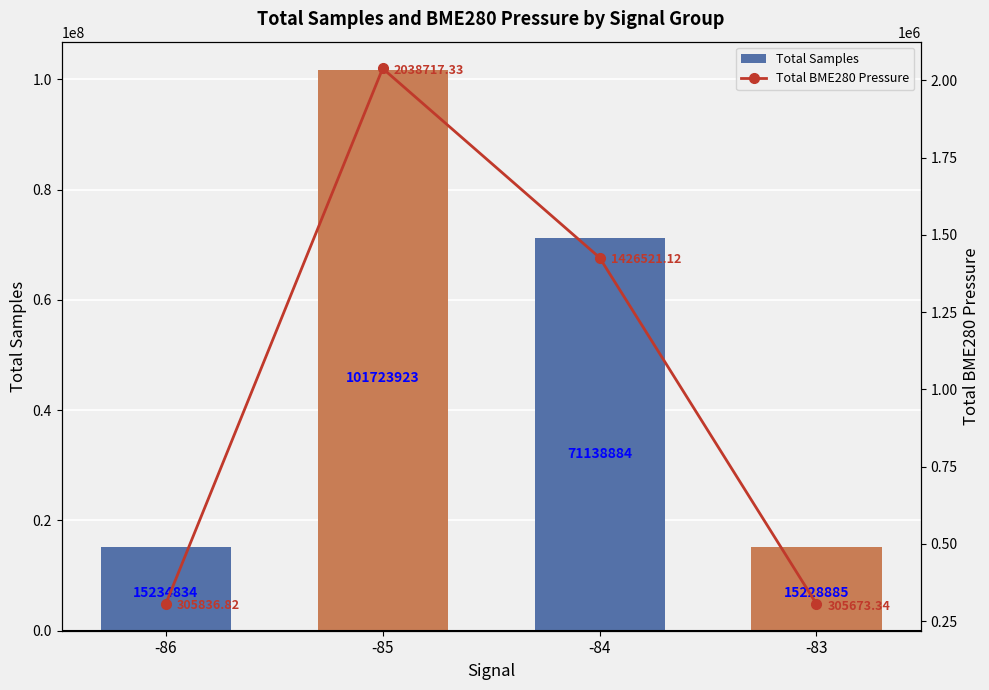

What are all the series names shown in the legend?

Total Samples, Total BME280 Pressure